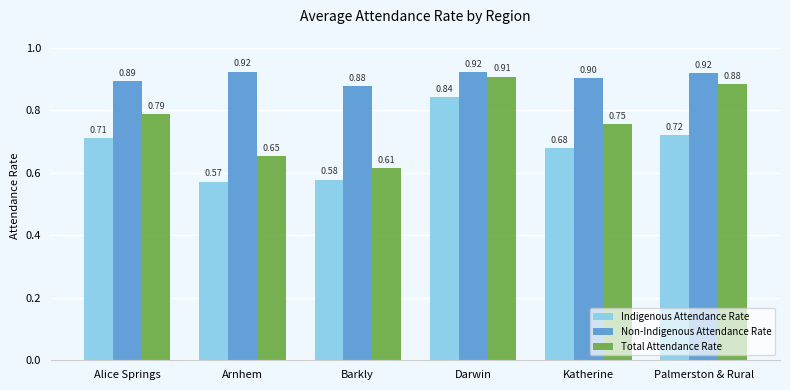

Is it true that Non-Indigenous Attendance Rate equals 0.9 at Barkly?

True